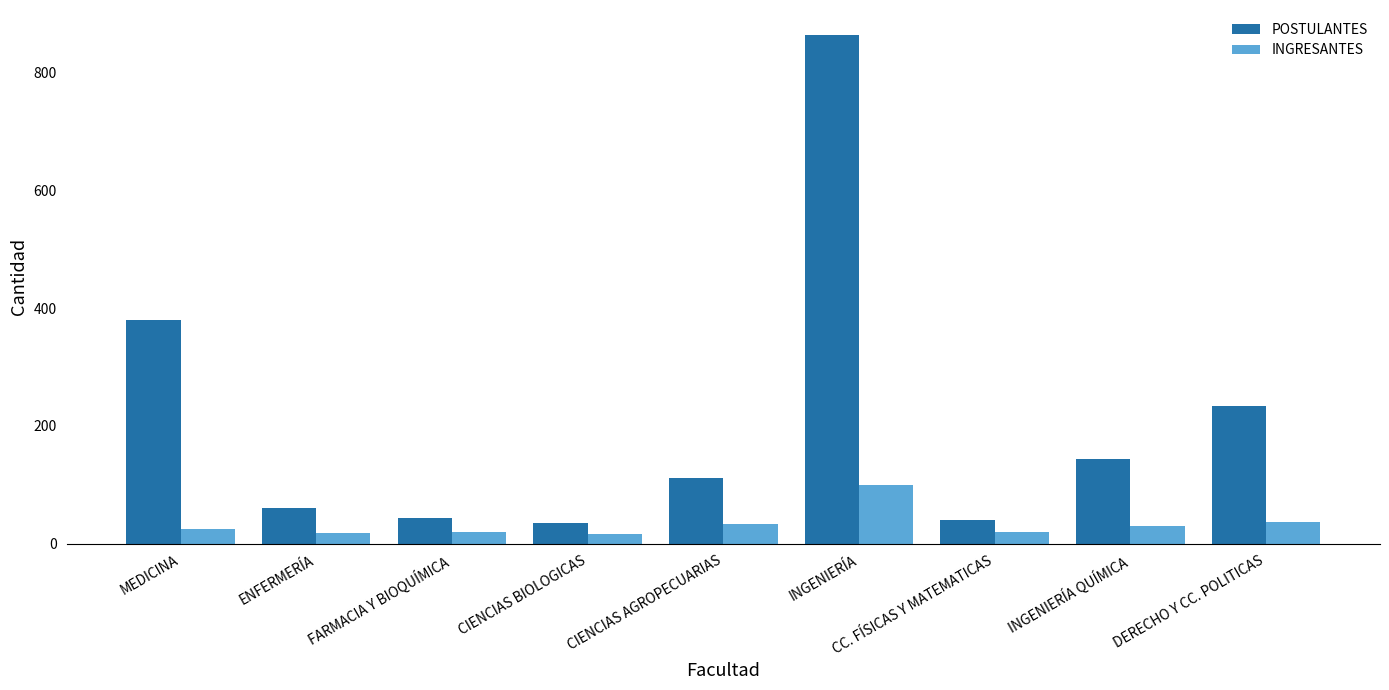

Are the bars horizontal?

No